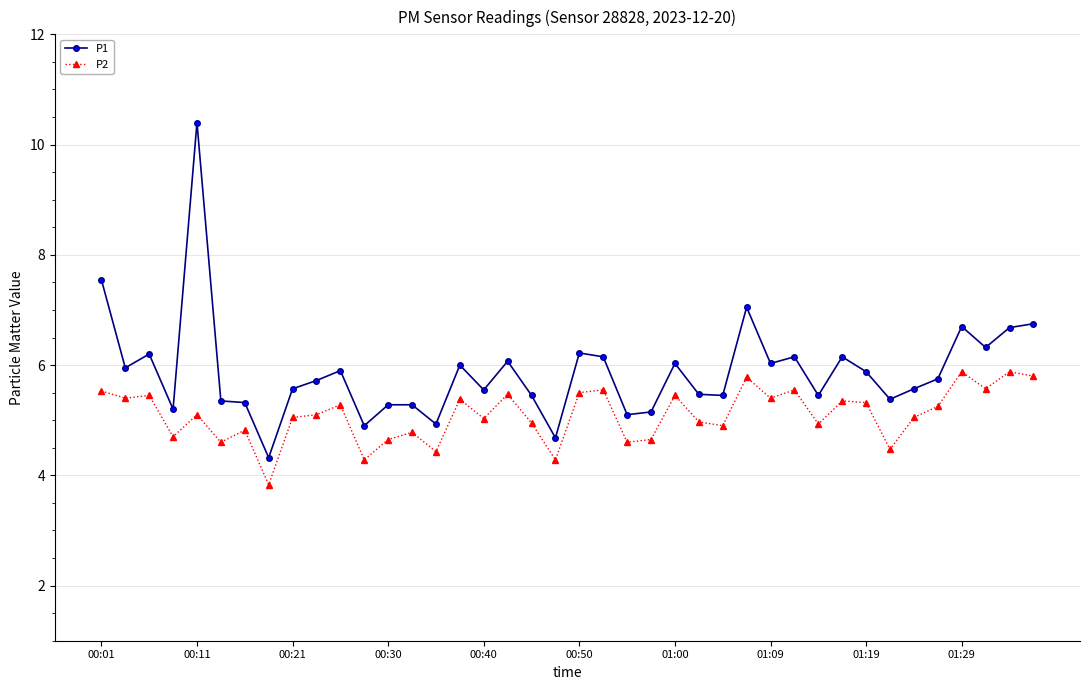

What is the maximum value shown in the chart?

10.4